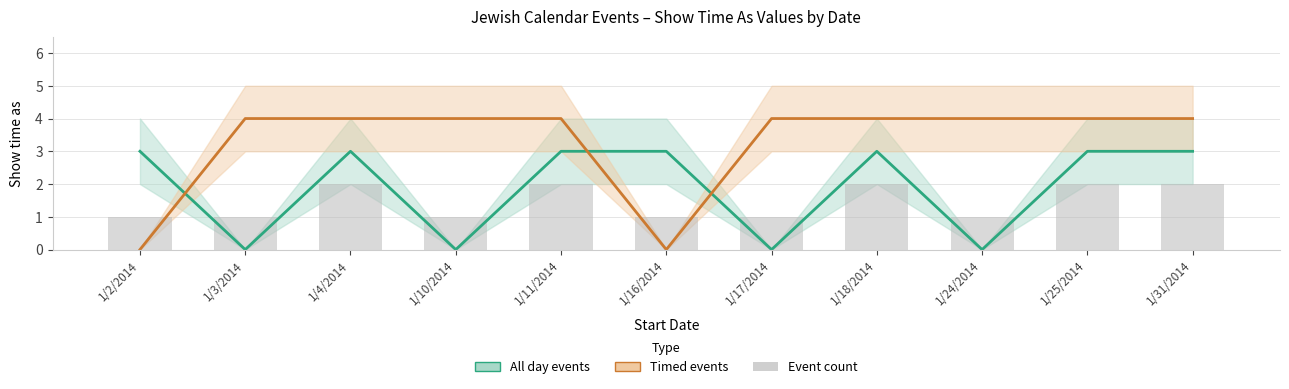

What is the label of the 2nd bar from the right?

1/25/2014